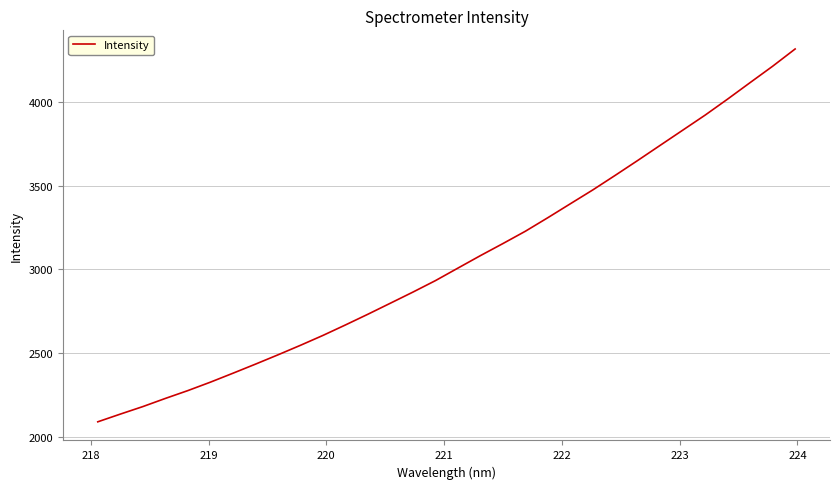

What is the smallest value displayed?

2089.0